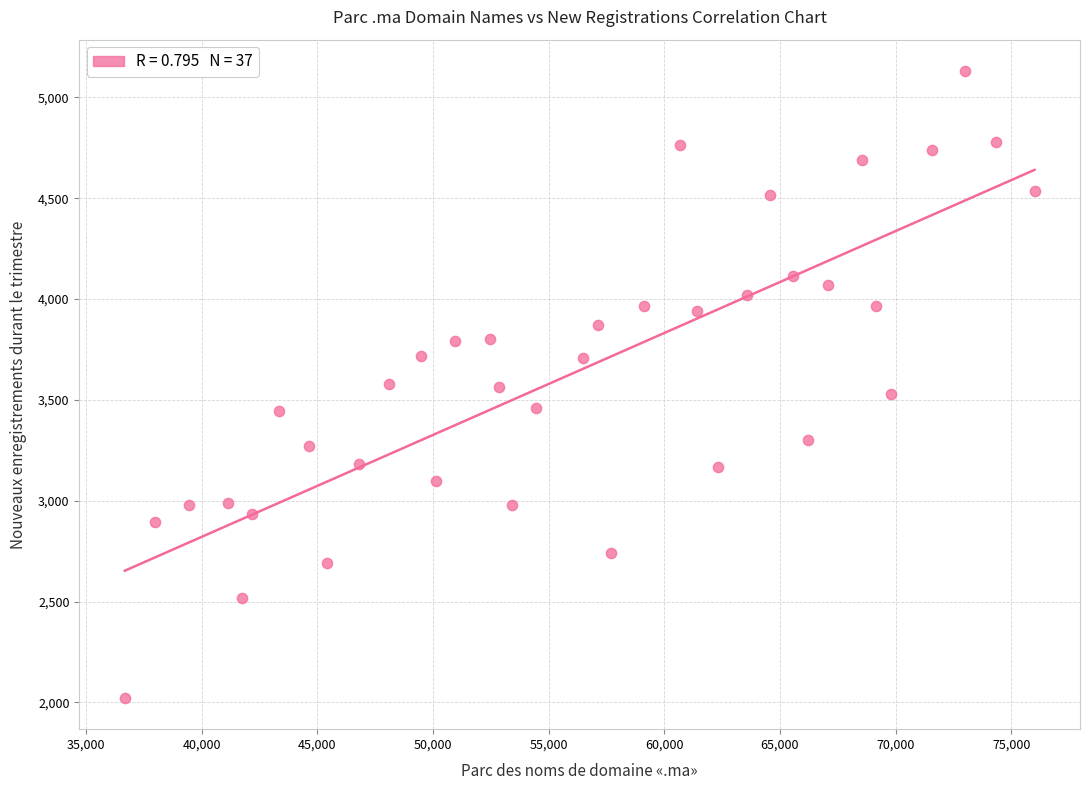

What is the range of X values (max minus min)?

39337